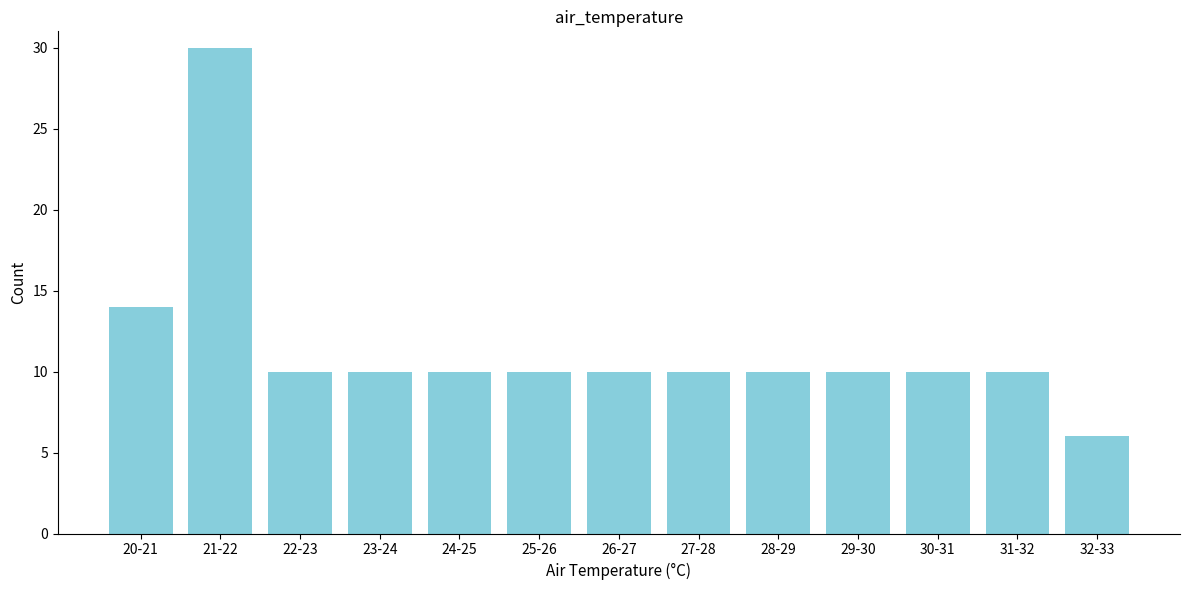

Reading left to right, list all the values displayed in this chart.

20-21=14	21-22=30	22-23=10	23-24=10	24-25=10	25-26=10	26-27=10	27-28=10	28-29=10	29-30=10	30-31=10	31-32=10	32-33=6